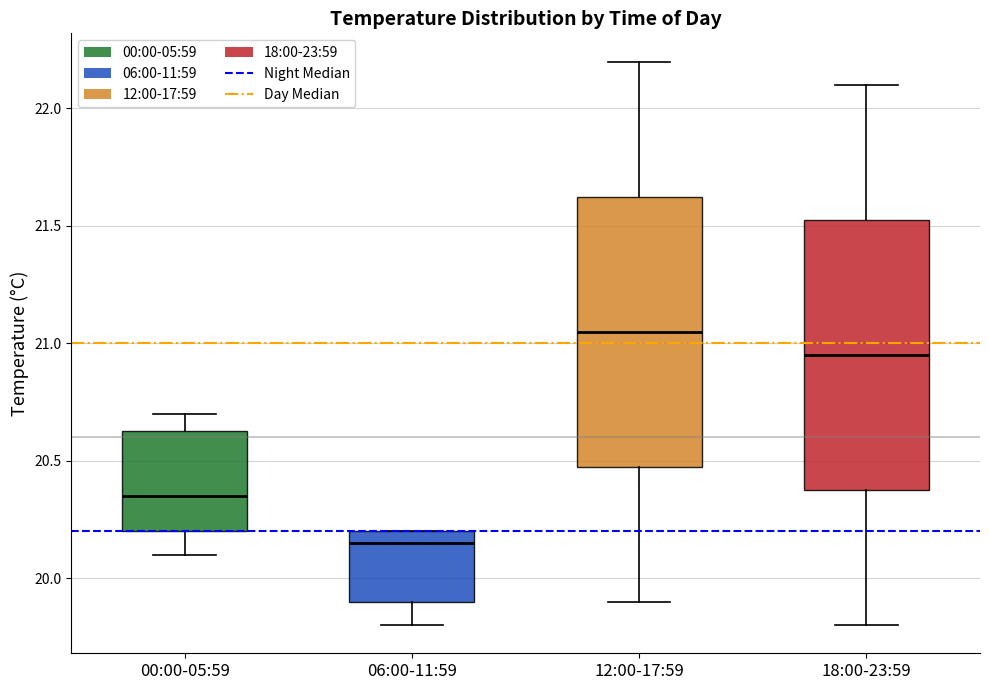

Which box has the highest median line?

12:00-17:59